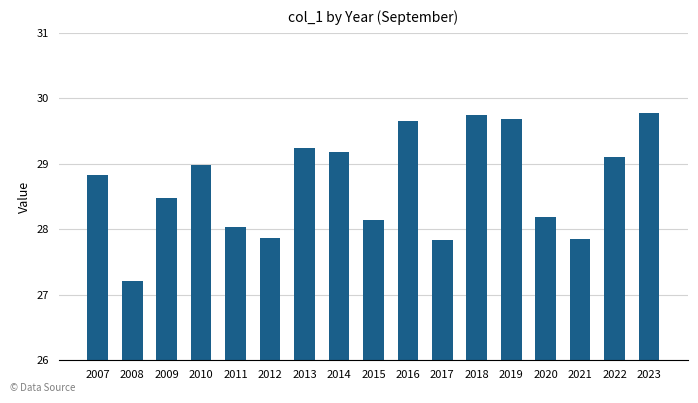

What is the minimum value shown in the chart?

27.2